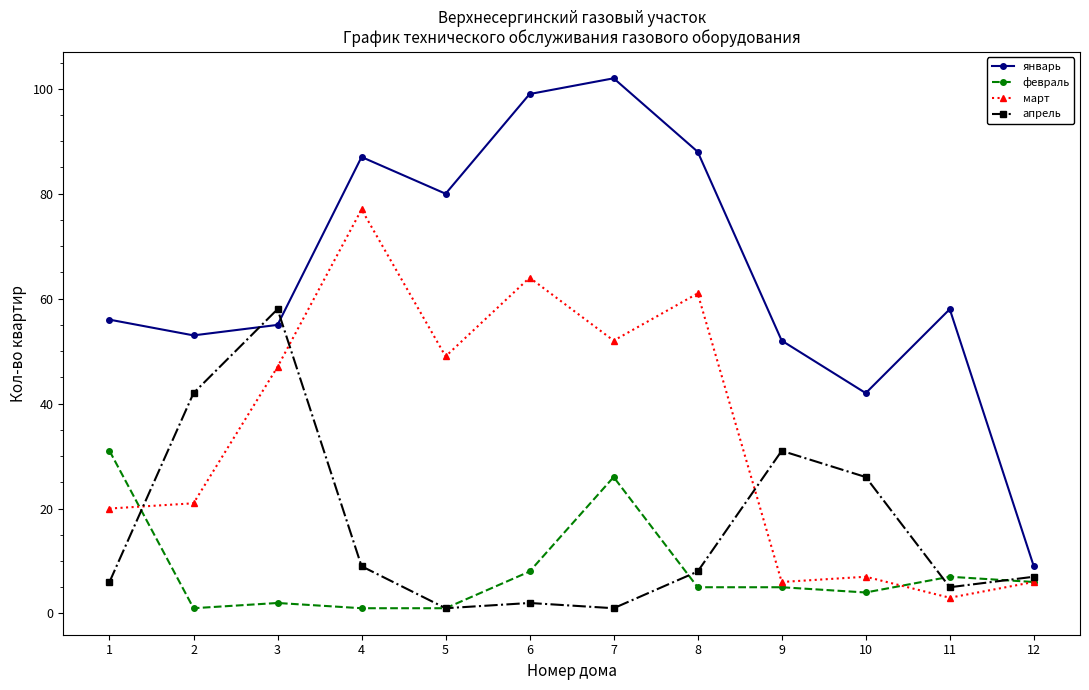

Reading right to left, list all the values displayed in this chart.

январь: 9	58	42	52	88	102	99	80	87	55	53	56
февраль: 6	7	4	5	5	26	8	1	1	2	1	31
март: 6	3	7	6	61	52	64	49	77	47	21	20
апрель: 7	5	26	31	8	1	2	1	9	58	42	6